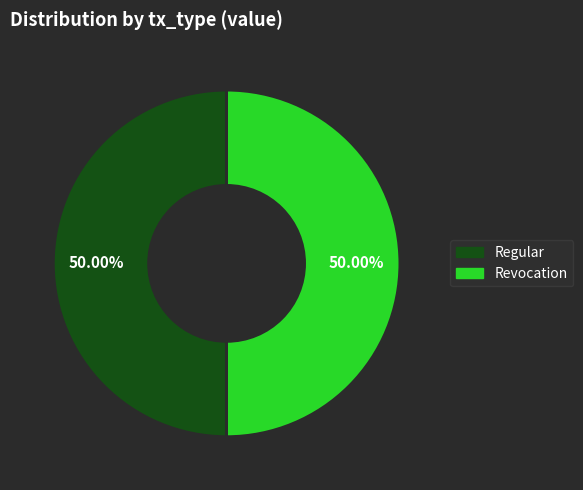

Approximately how many times larger is the value at Revocation compared to Regular?

1.0